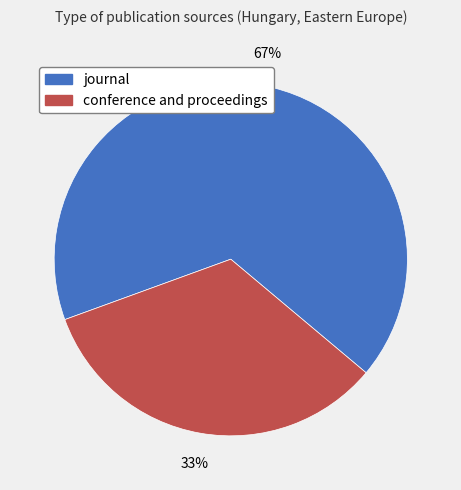

How many slices are in this pie chart?

2